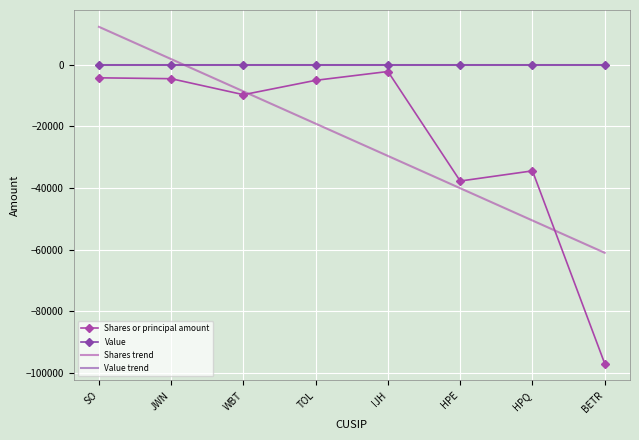

At which label does Shares or principal amount reach its peak?

IJH